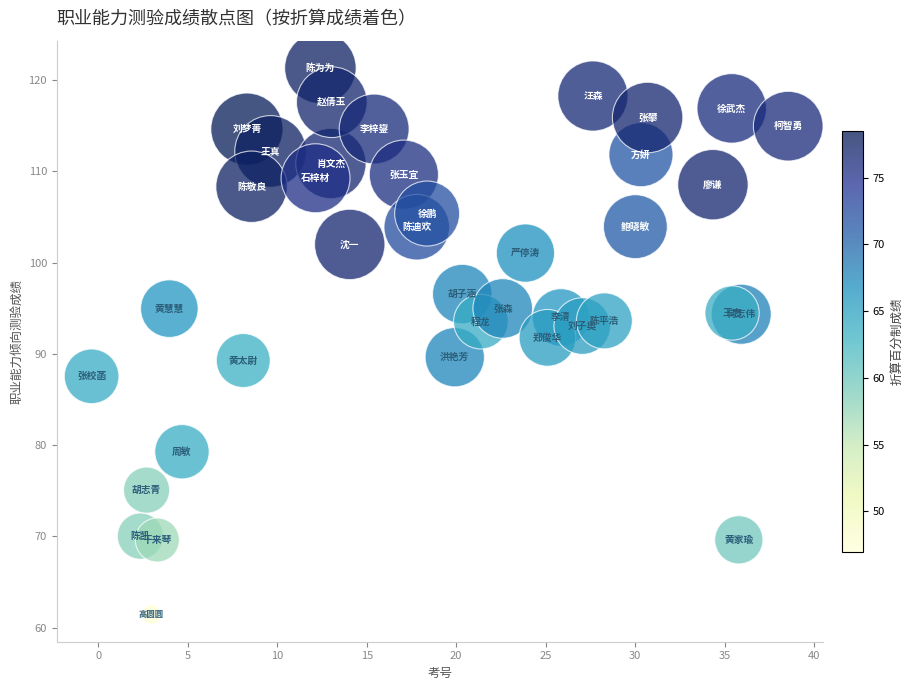

What is the range of Y values (max minus min)?

59.9